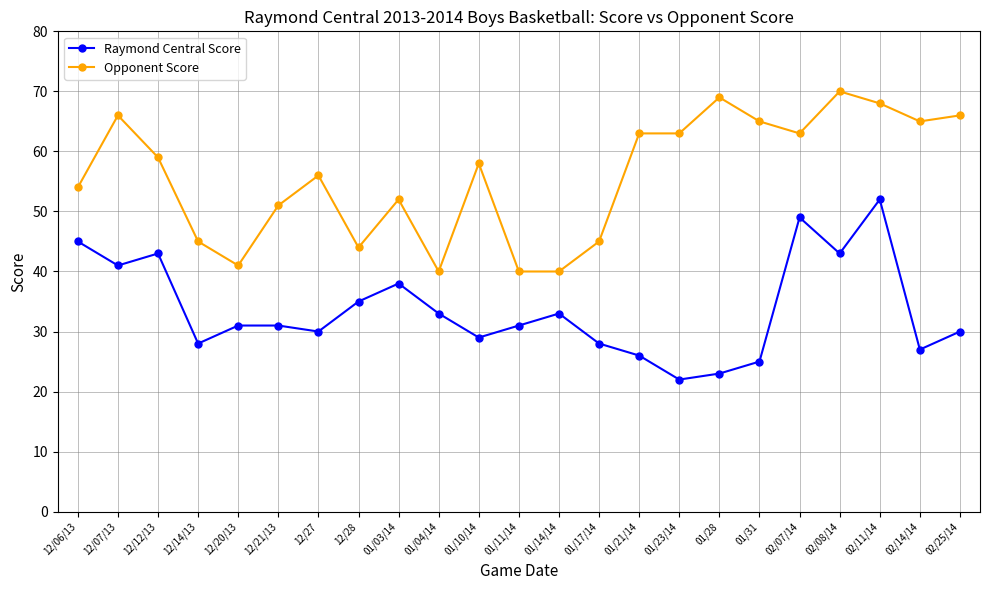

True or false: Raymond Central Score and Opponent Score cross at least once.

False